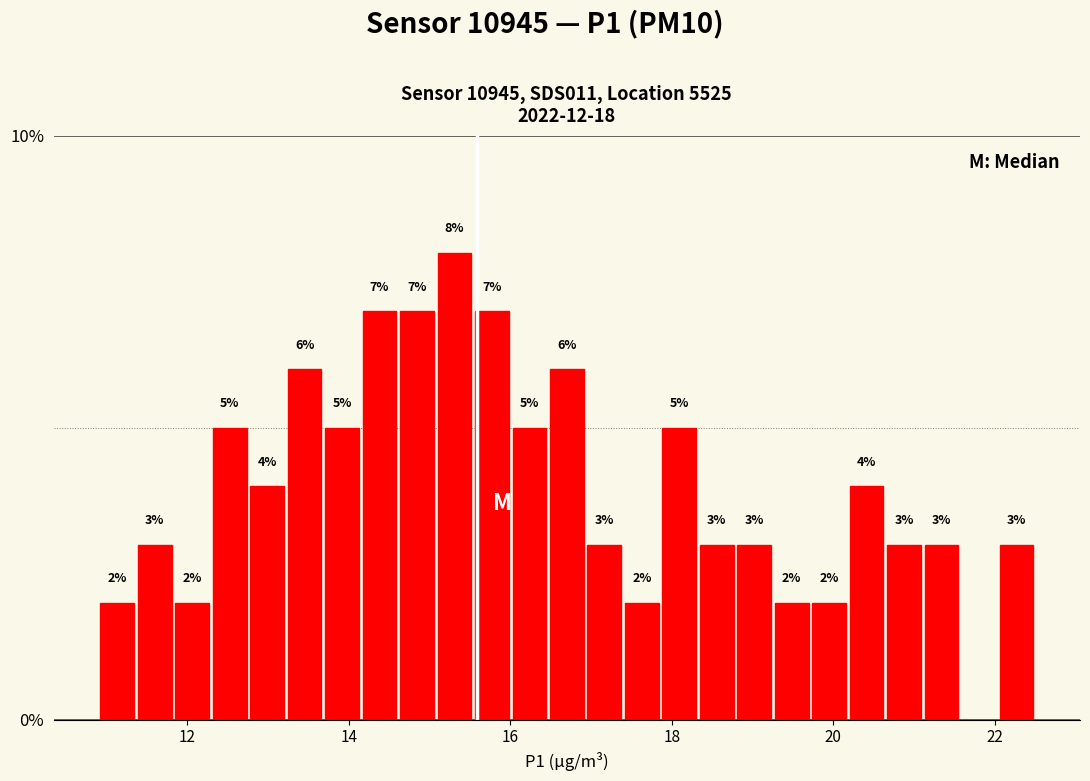

Read against the x-axis, roughly where is the centre of the tallest bar?

15.4